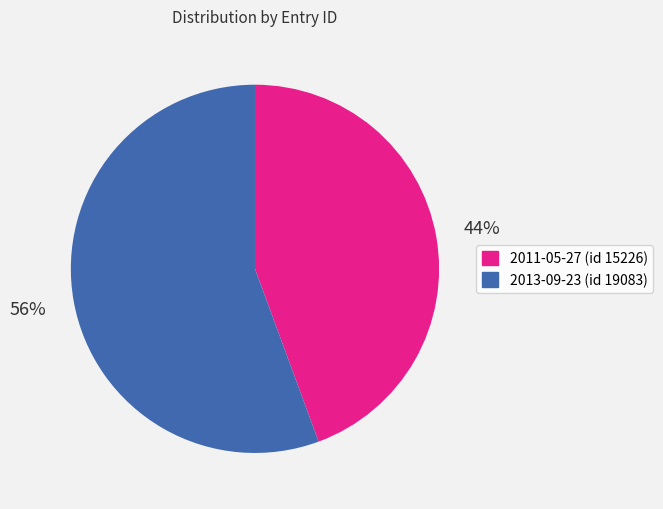

To the nearest percent, what percentage of the pie is 2013-09-23 (id 19083)?

56%